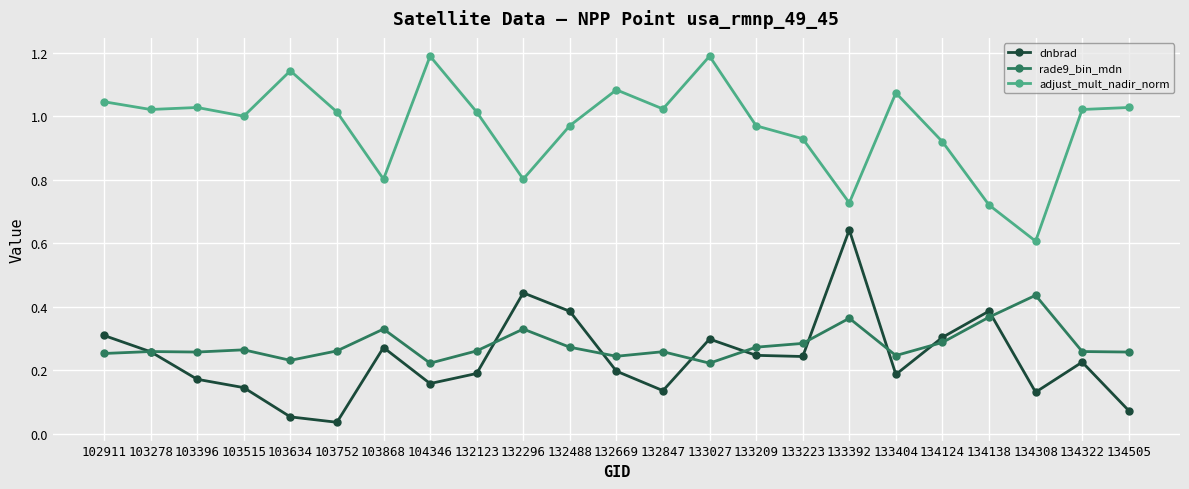

The adjust_mult_nadir_norm series shows 1.0 at 132488. True or false?

True